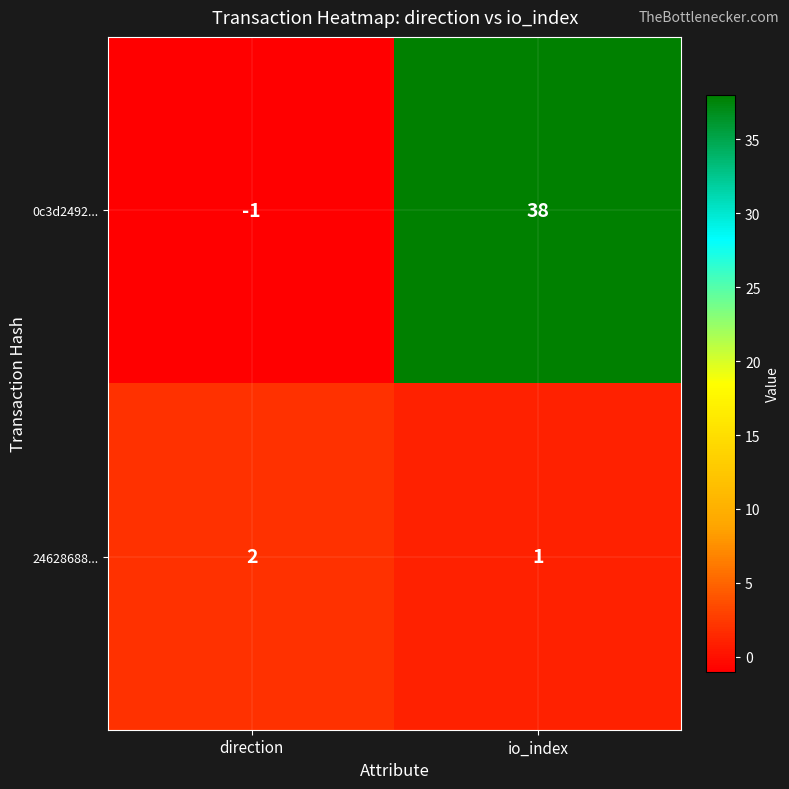

Between direction and io_index, which series saw the biggest shift?

0c3d2492...